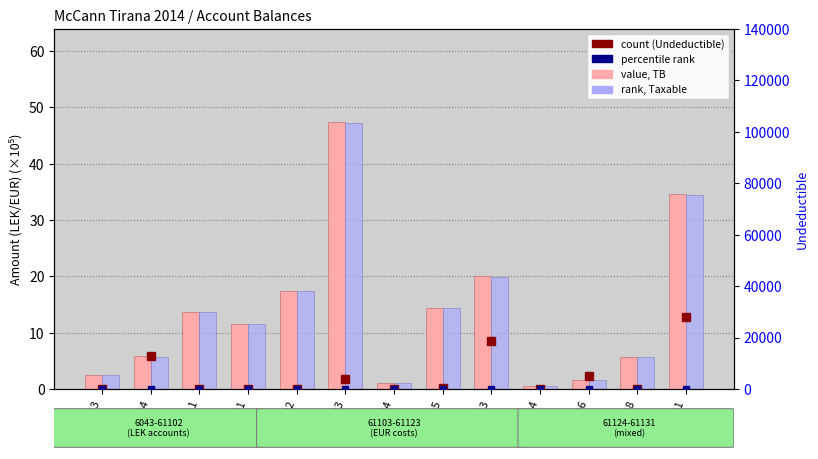

At which label is Taxable (×10⁵) closest to 23?

61123